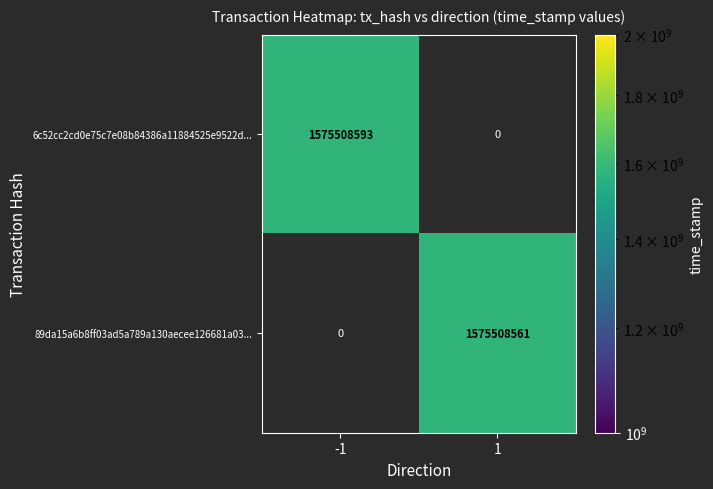

Rank the series by their maximum value, from highest to lowest.

6c52cc2cd0e75c7e08b84386a11884525e9522d, 89da15a6b8ff03ad5a789a130aecee126681a03